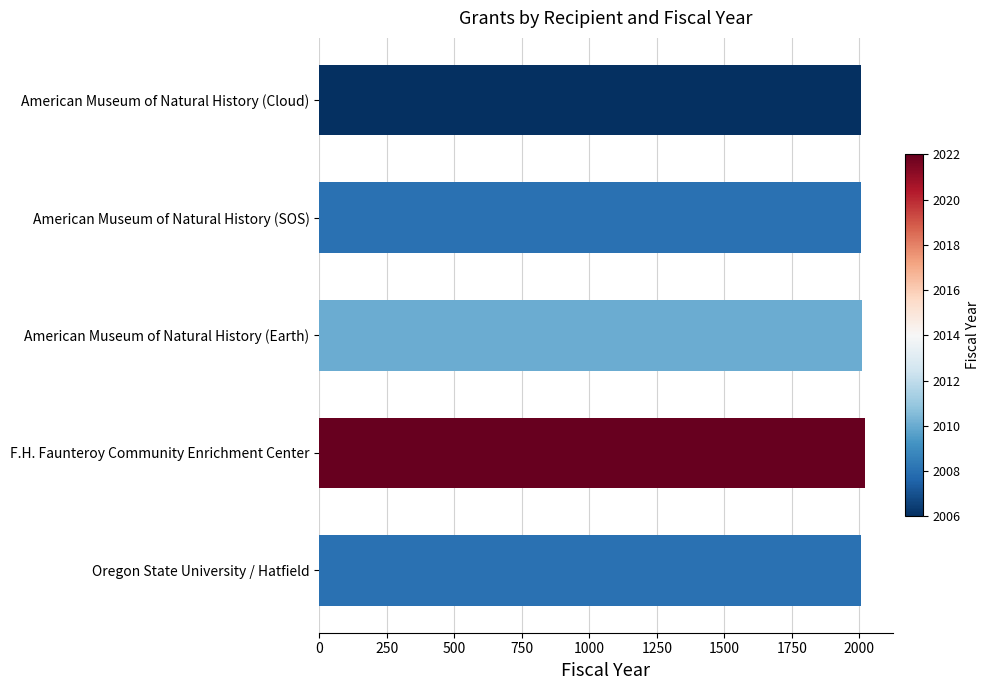

The chart shows a value of 3606 at F.H. Faunteroy Community Enrichment Center. True or false?

False